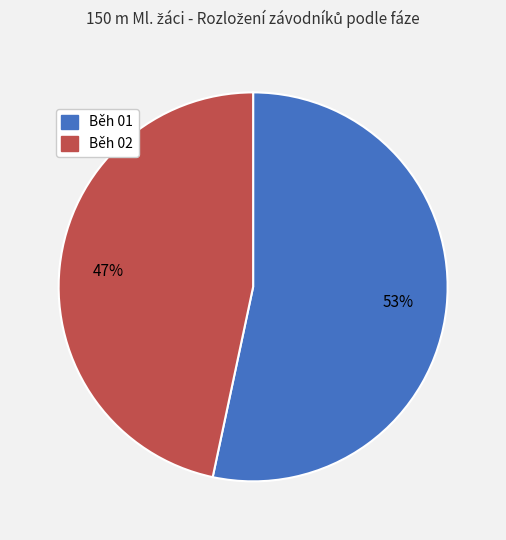

The Běh 02 slice represents 47% of the pie. True or false?

True